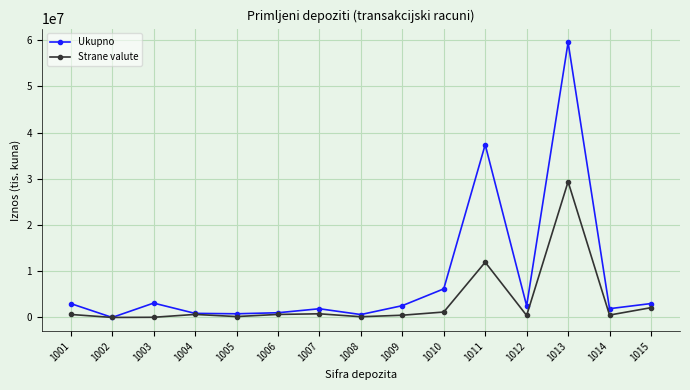

Which series has the widest spread of values?

Ukupno